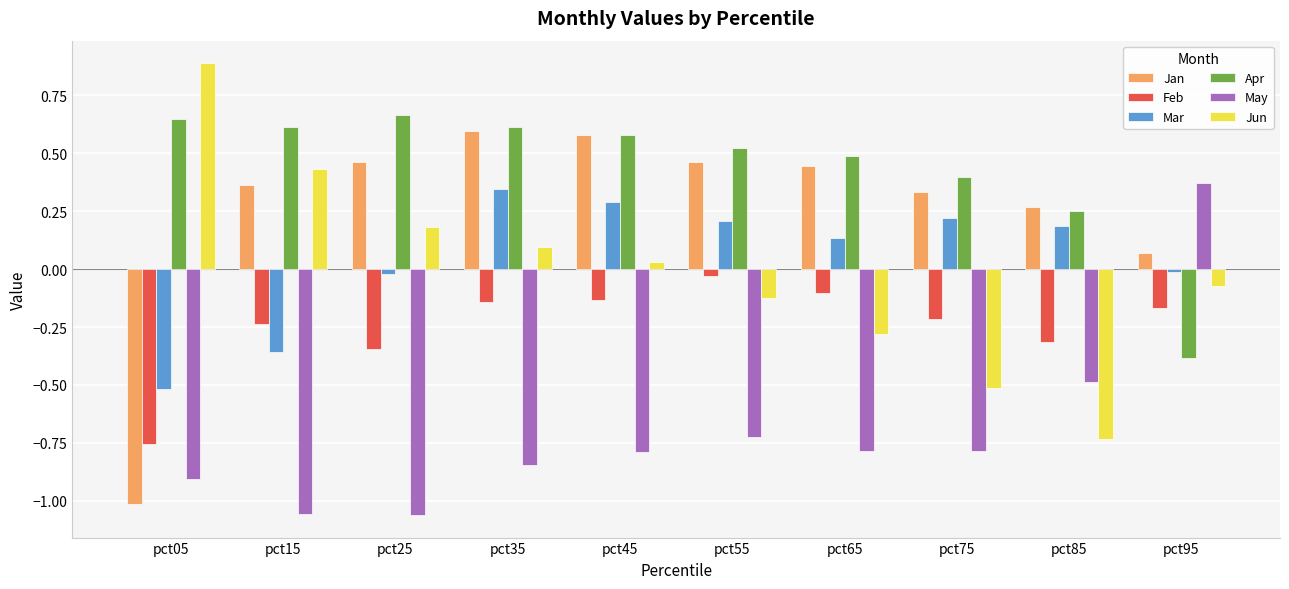

What is the difference between the Jun values at pct75 and pct15?

0.9